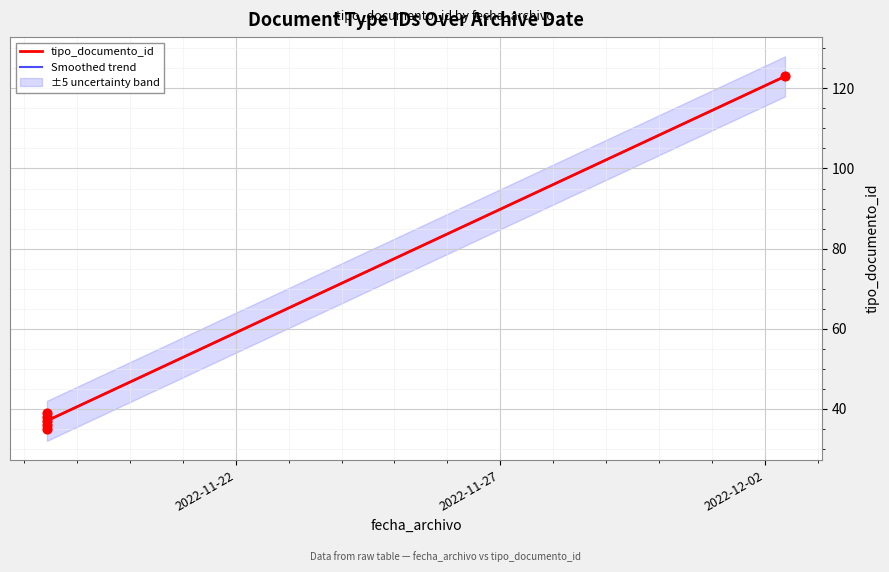

Which has a higher value, 2022-11-18 10:23:41 or 2022-11-18 10:23:41?

2022-11-18 10:23:41